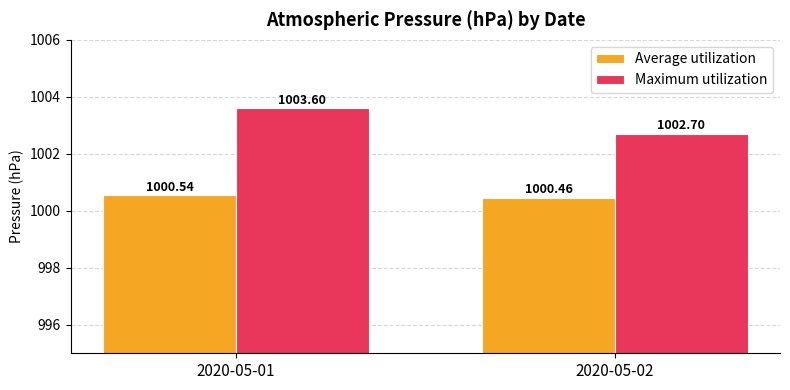

How many data points does each series have?

2